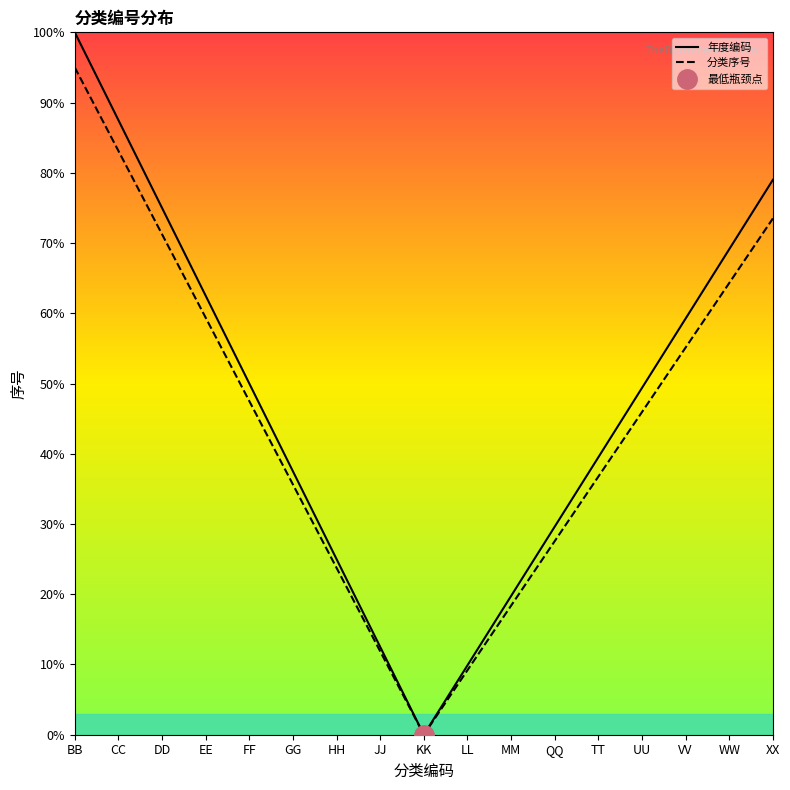

Between EE and VV, which is larger?

EE